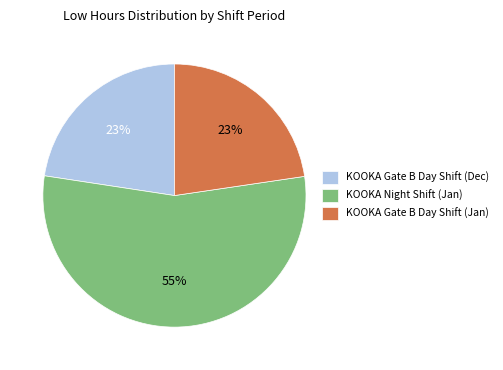

To the nearest percent, what is the difference between the largest and smallest slice percentages?

32%